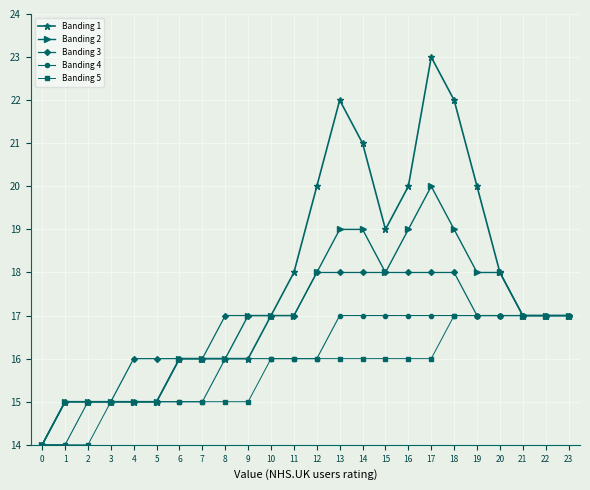

At which category is the sum across all series the highest?

17